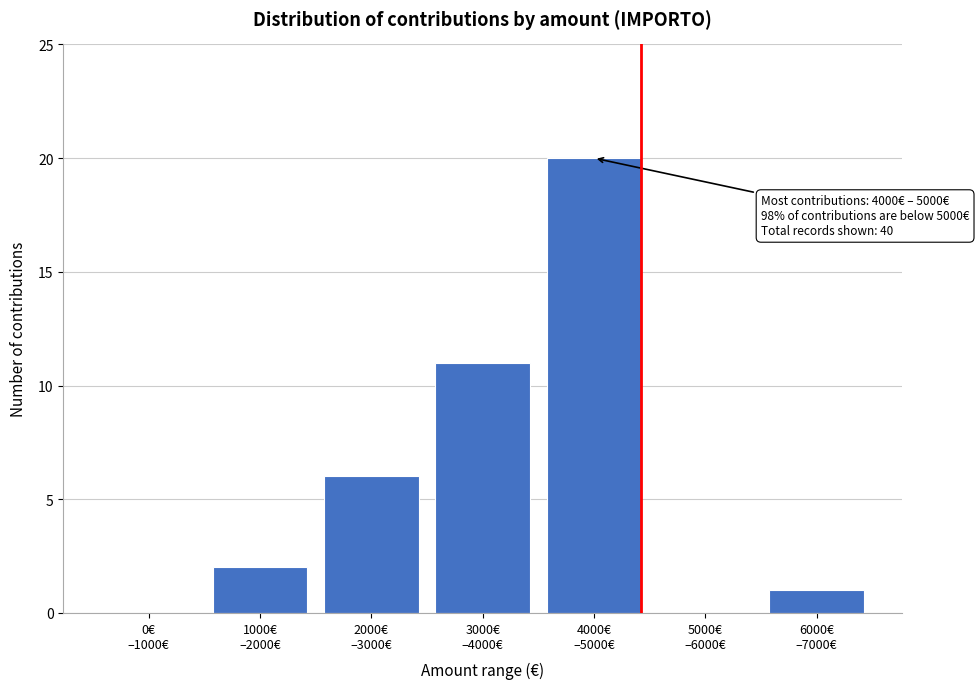

What is the maximum value shown in the chart?

20